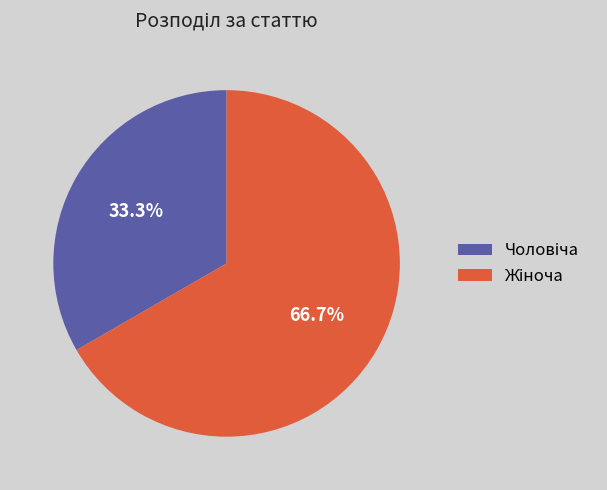

Is there any slice that represents more than half of the pie?

Yes